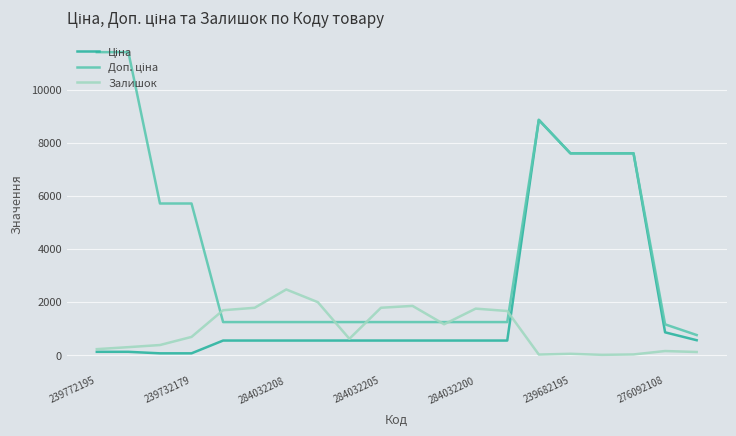

What is the greatest value displayed?

11410.0